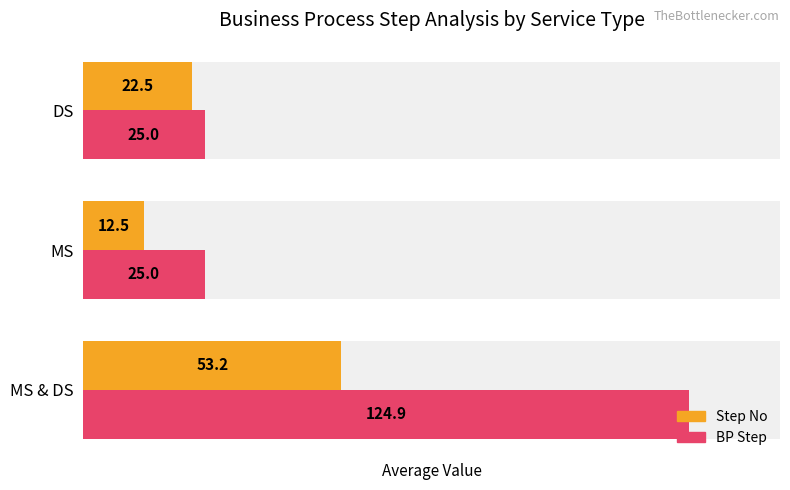

True or false: Step No has a value of 22.5 at DS.

True